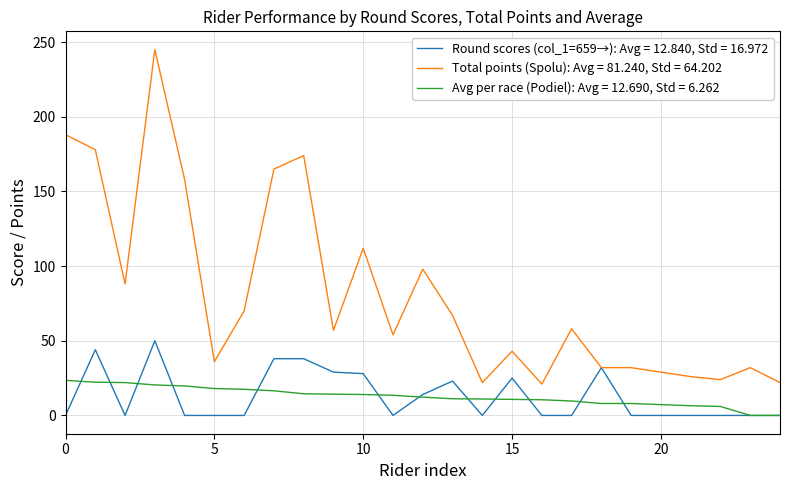

Which series has the widest spread of values?

Total points (Spolu): Avg = 81.240, Std = 64.202